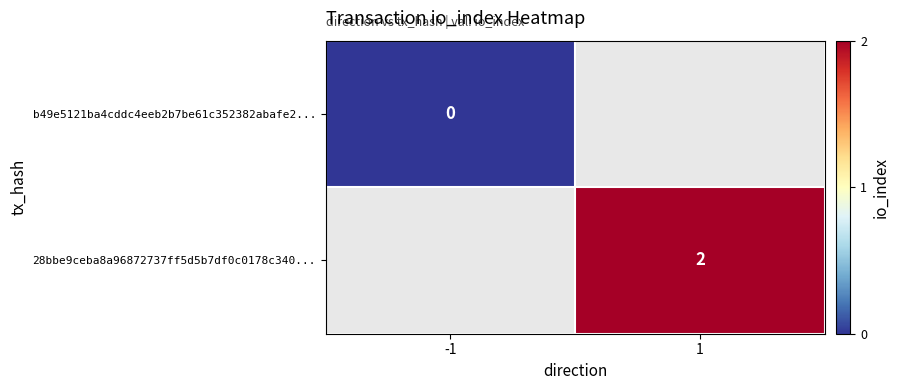

Is the value of b49e5121ba4cddc4eeb2b7be61c352382abafe2... at -1 greater than the value of 28bbe9ceba8a96872737ff5d5b7df0c0178c340... at 1?

No